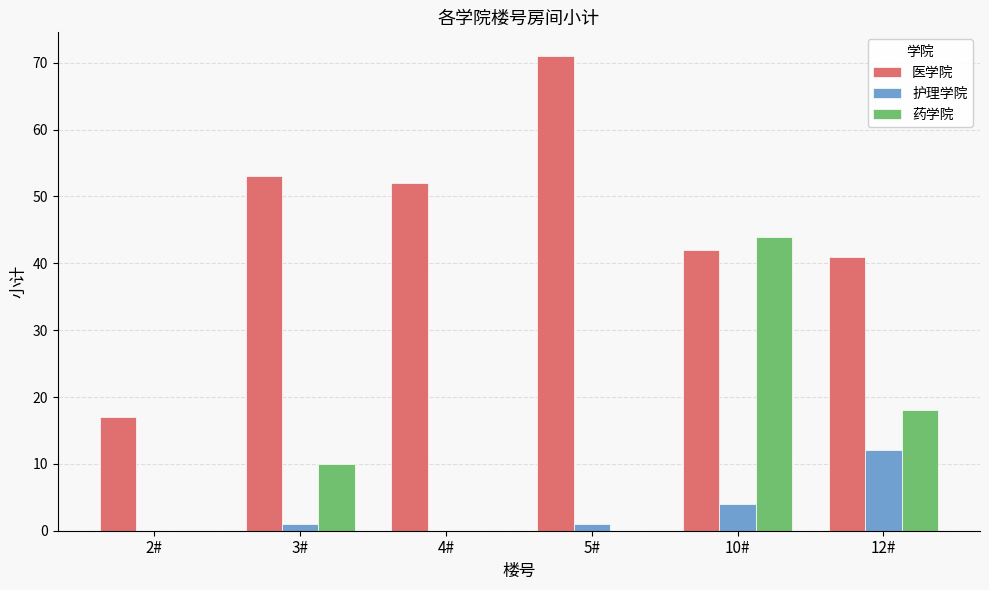

Is the value of 医学院 at 3# greater than the value of 药学院 at 4#?

Yes